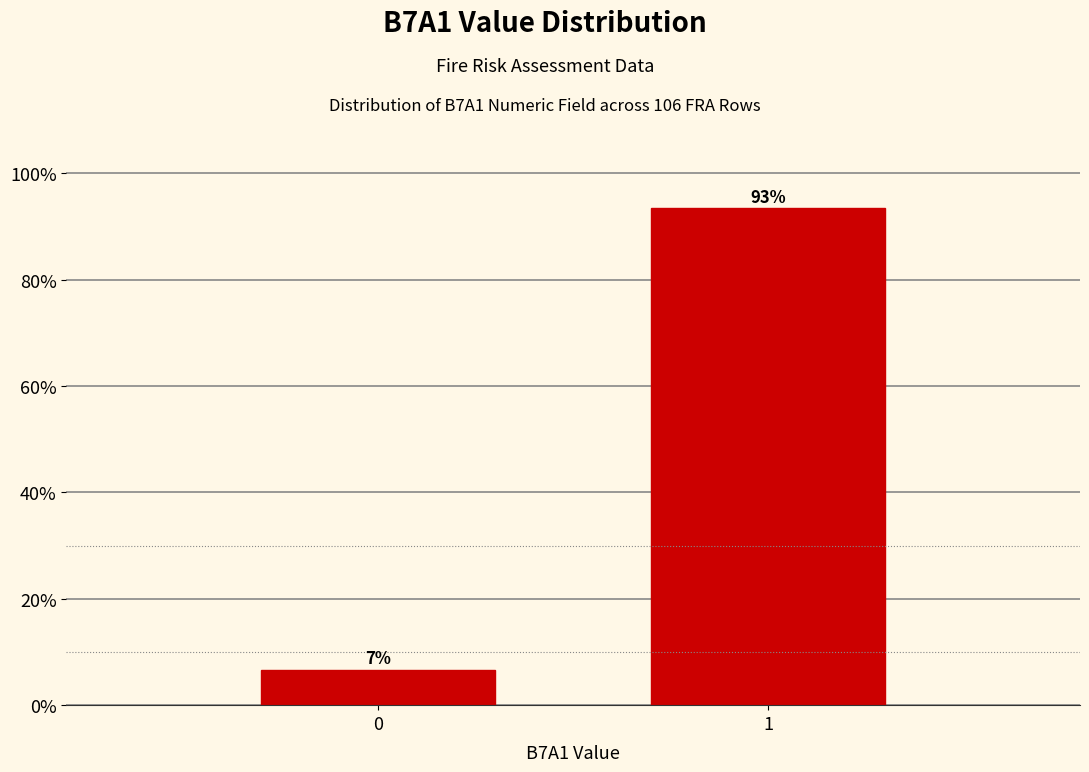

What is the approximate value at 0?

6.6